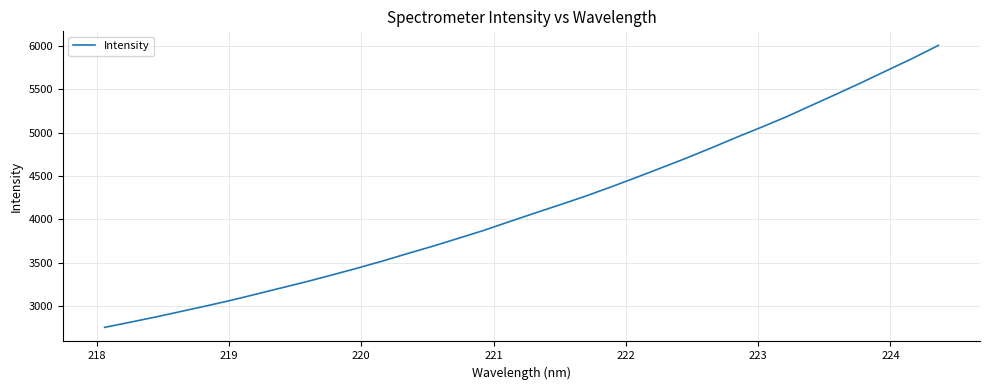

What is the difference between the maximum and minimum values?

3248.6